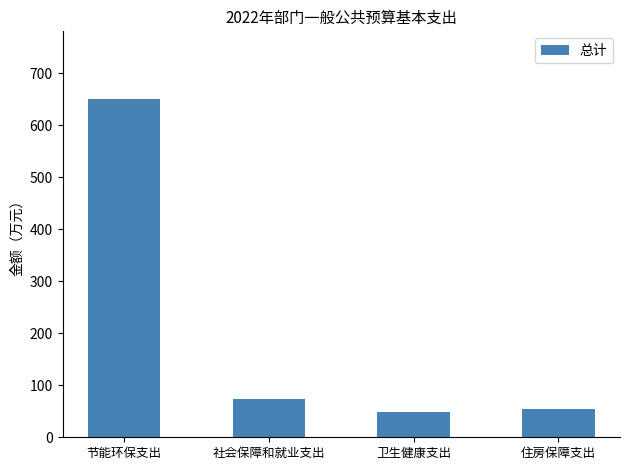

How many data points does each series have?

4